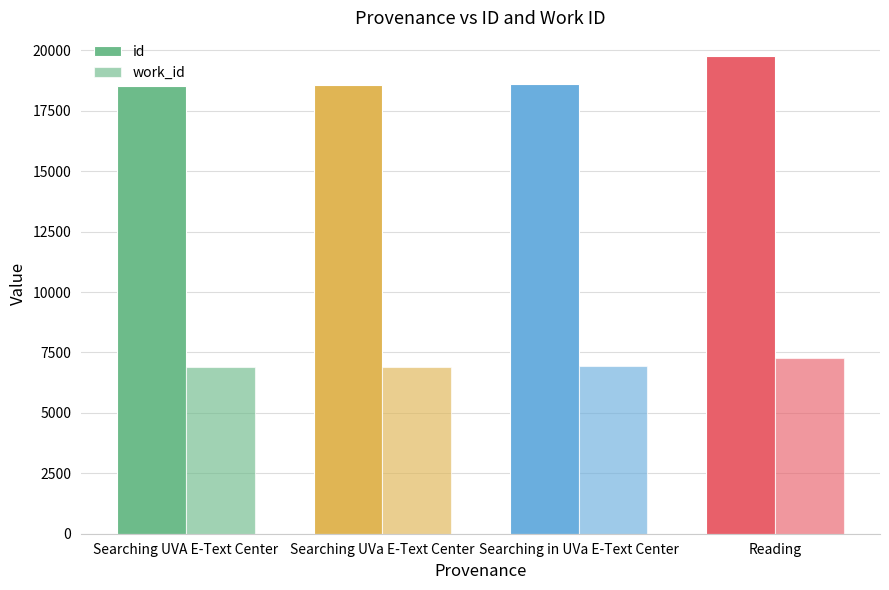

What is the difference between the maximum and minimum values in the work_id series?

353